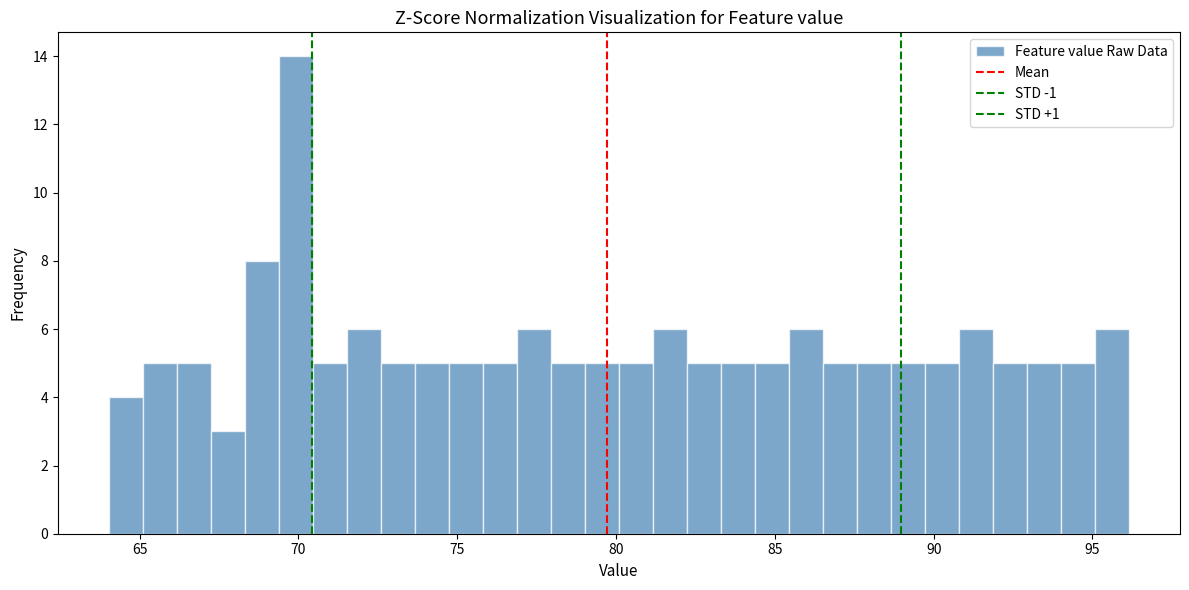

Read against the x-axis, roughly where is the centre of the tallest bar?

70.0